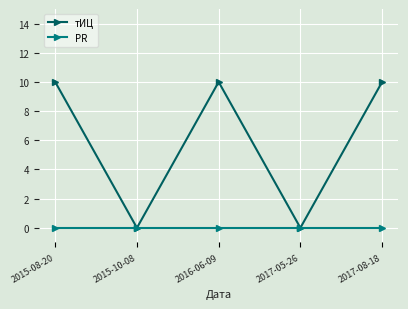

Count the тИЦ values in the range 0 to 10.

5